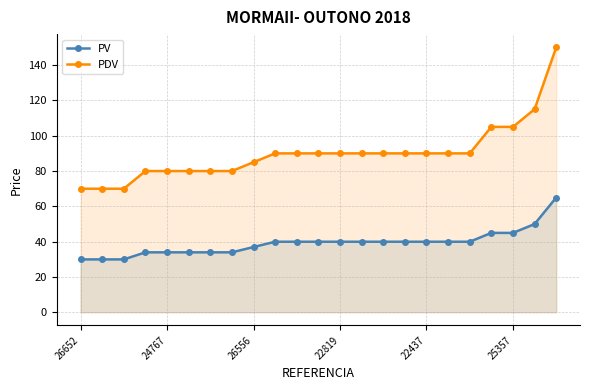

Does the chart have visible grid lines?

Yes